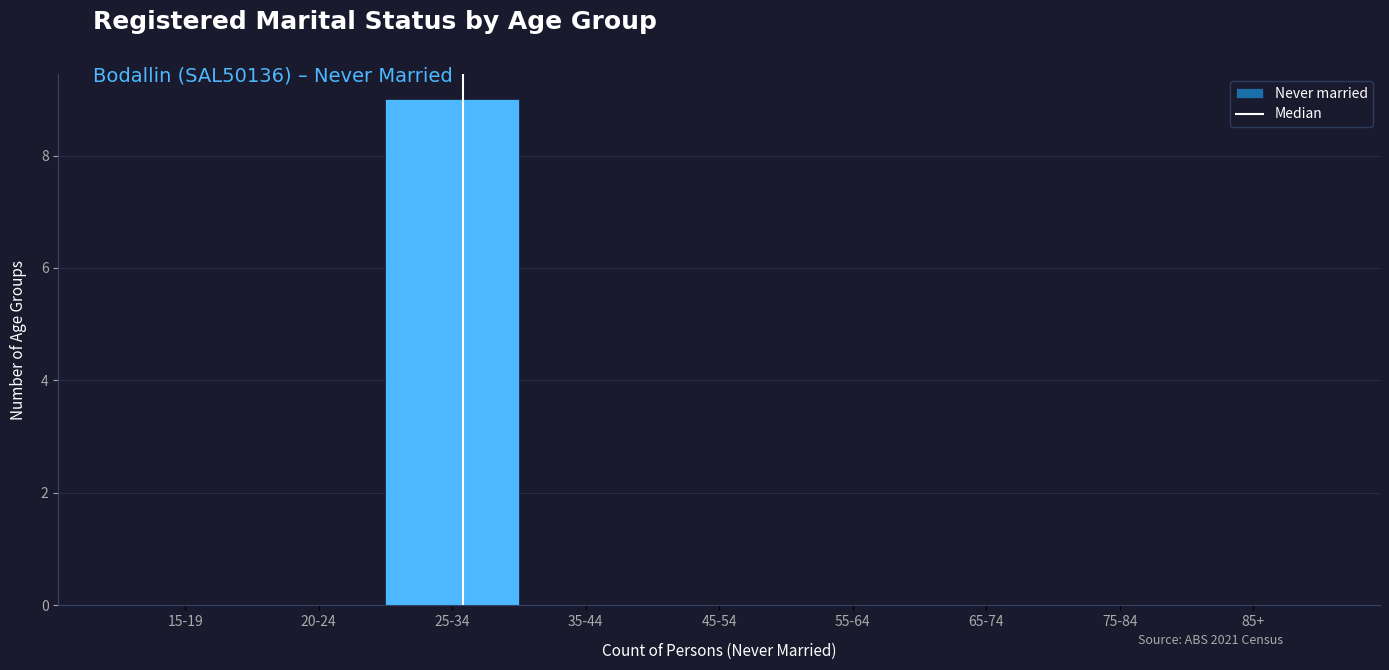

Reading left to right, extract all data points from this chart.

15-19=0	20-24=0	25-34=9	35-44=0	45-54=0	55-64=0	65-74=0	75-84=0	85+=0